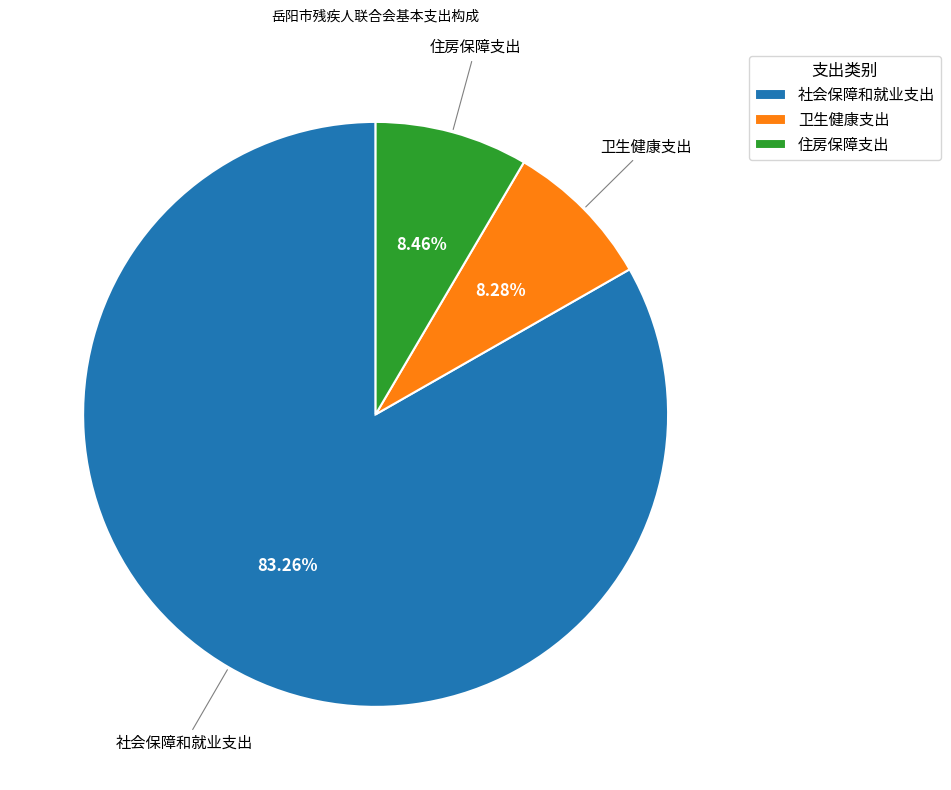

How many slices are in this pie chart?

3